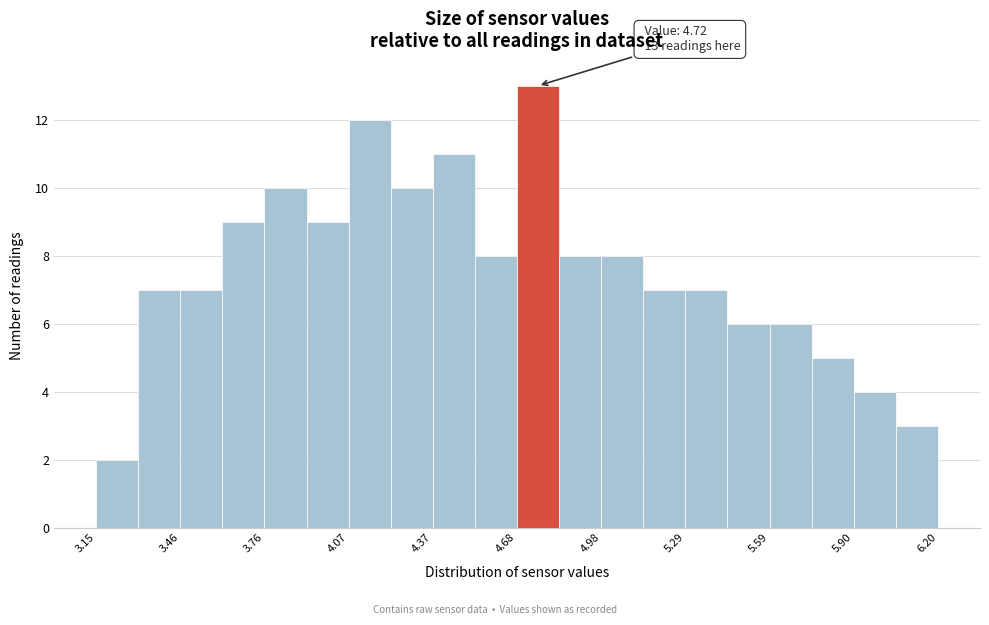

Around what value on the x-axis is the tallest bar? Give the approximate position of its centre, as read against the axis.

4.75